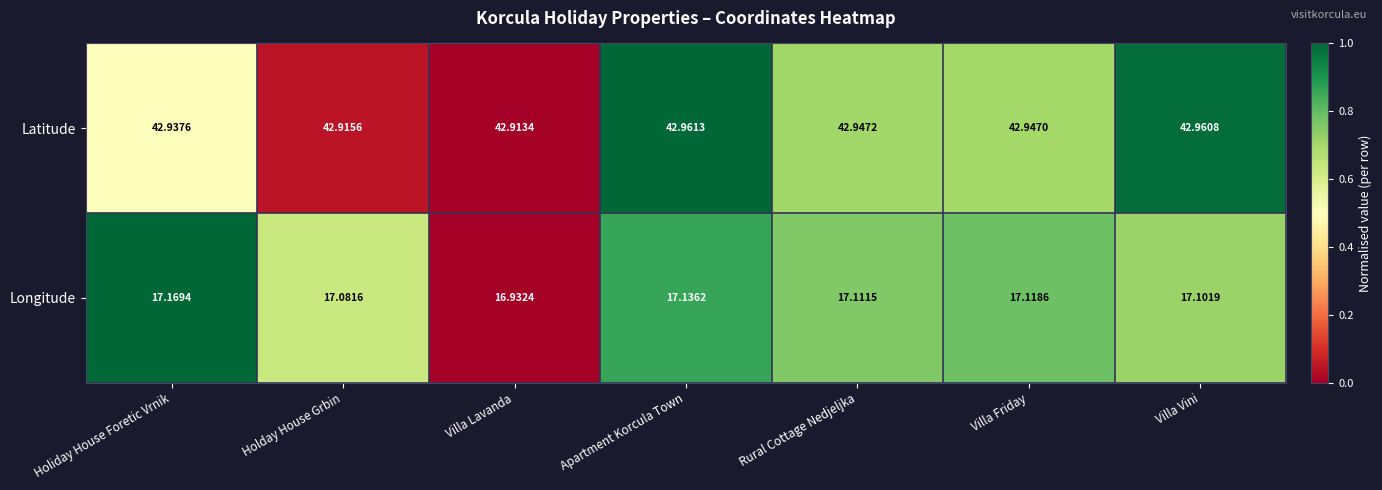

Which series changed the most between Apartment Korcula Town and Villa Vini?

Longitude